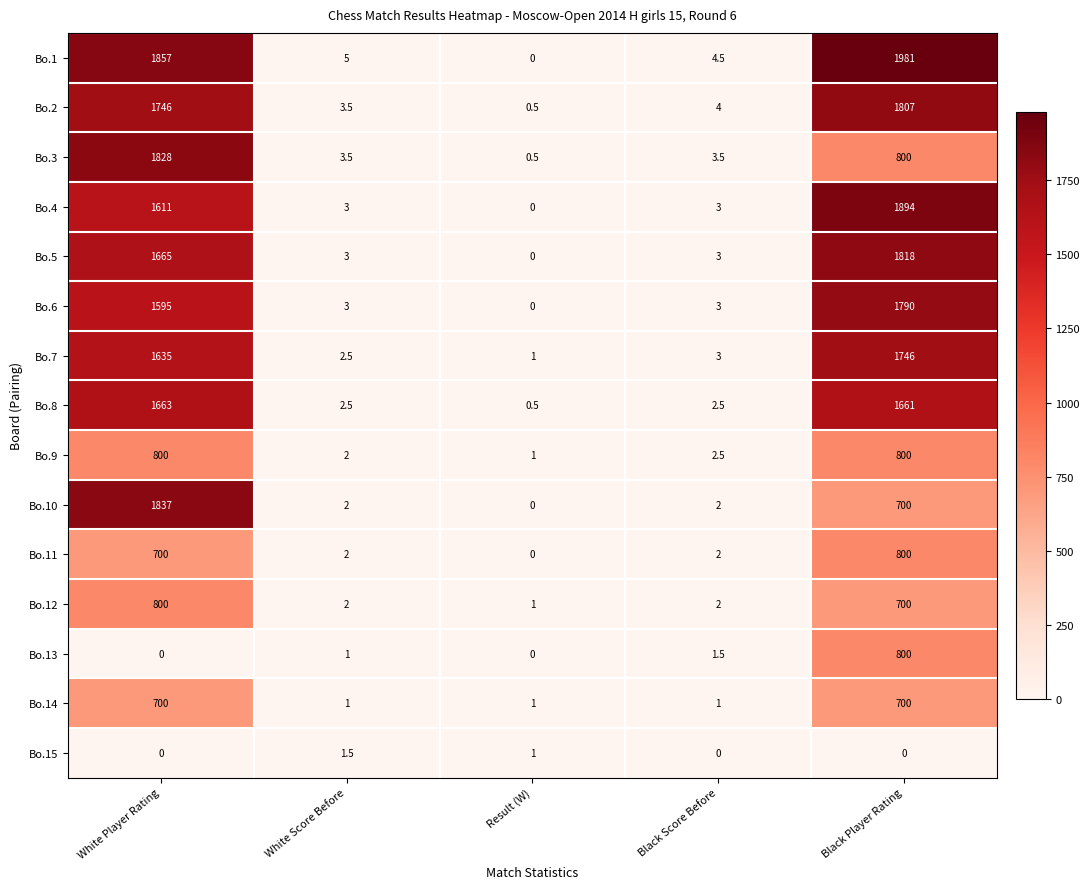

Which series has the widest spread of values?

Bo.1